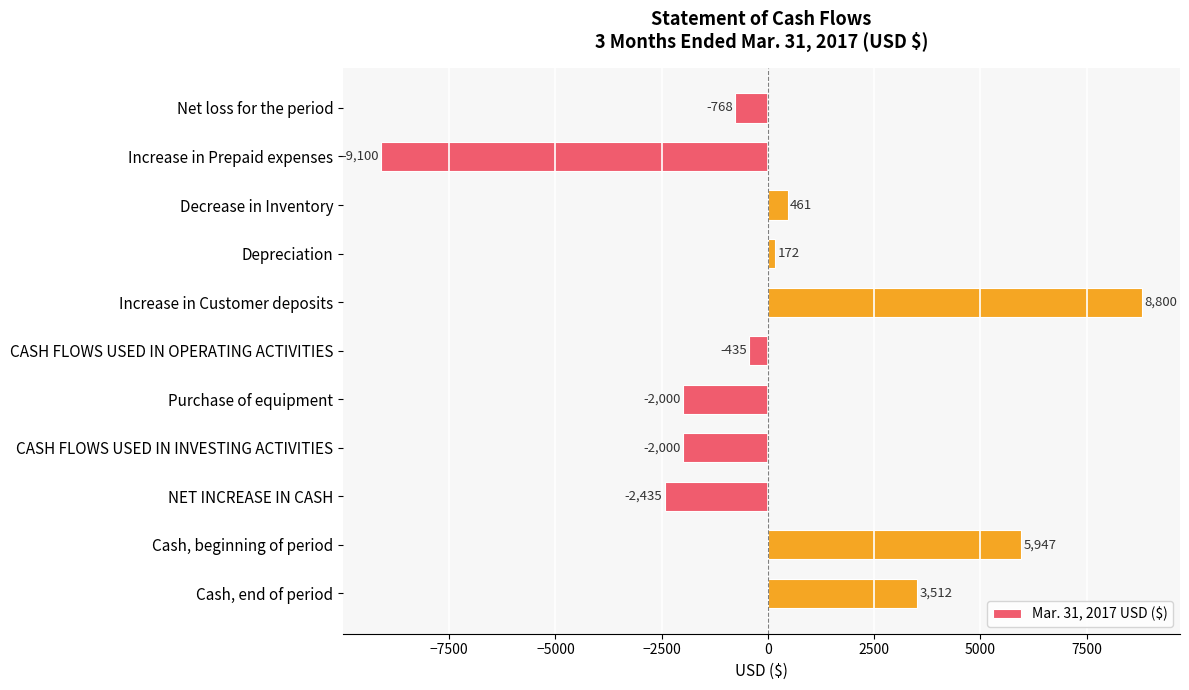

Count the number of data series in this chart.

1